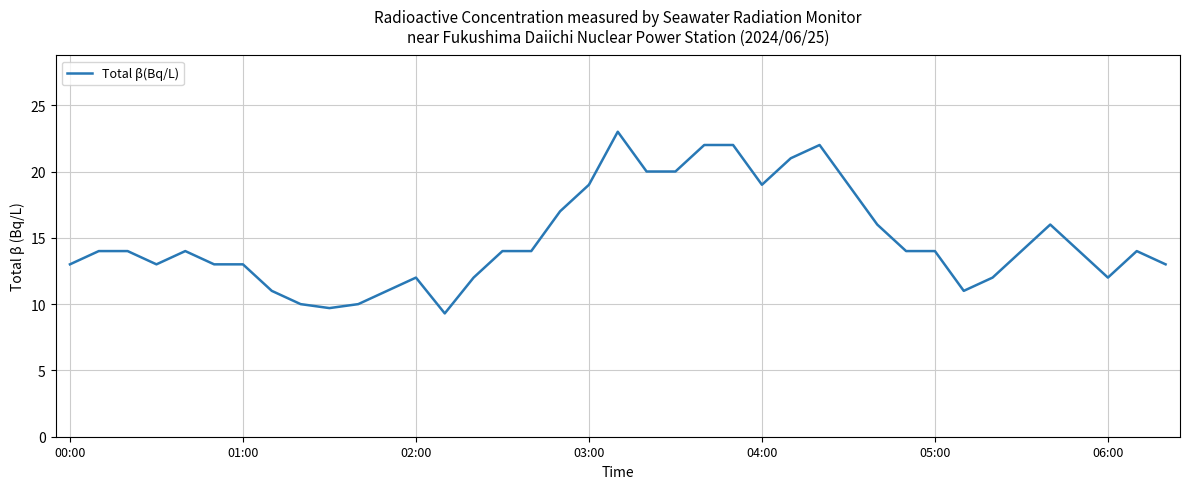

What is the maximum value shown in the chart?

23.0